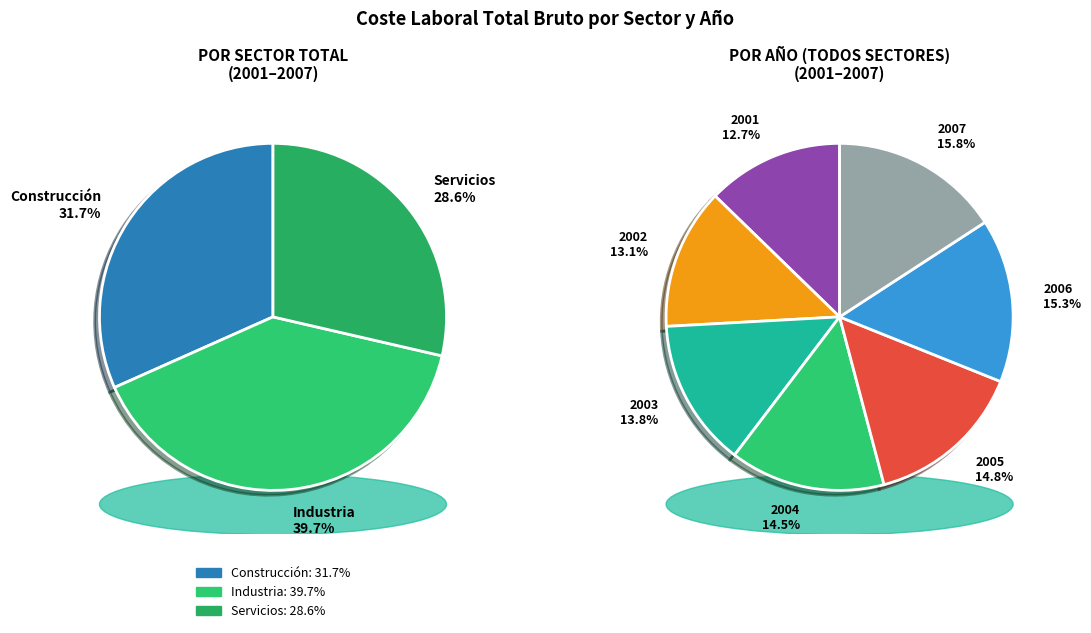

Which category has the biggest portion of the pie?

2007